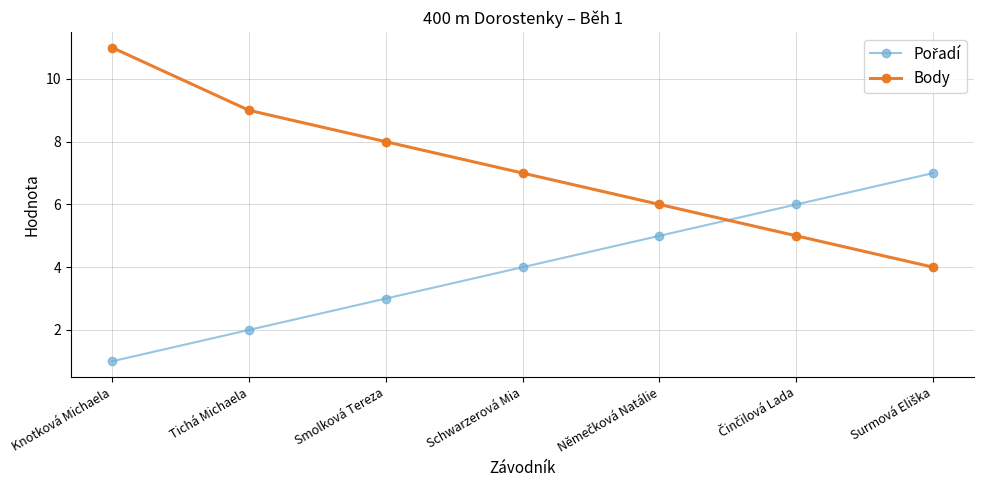

Is this an area chart (filled region under the line)?

No